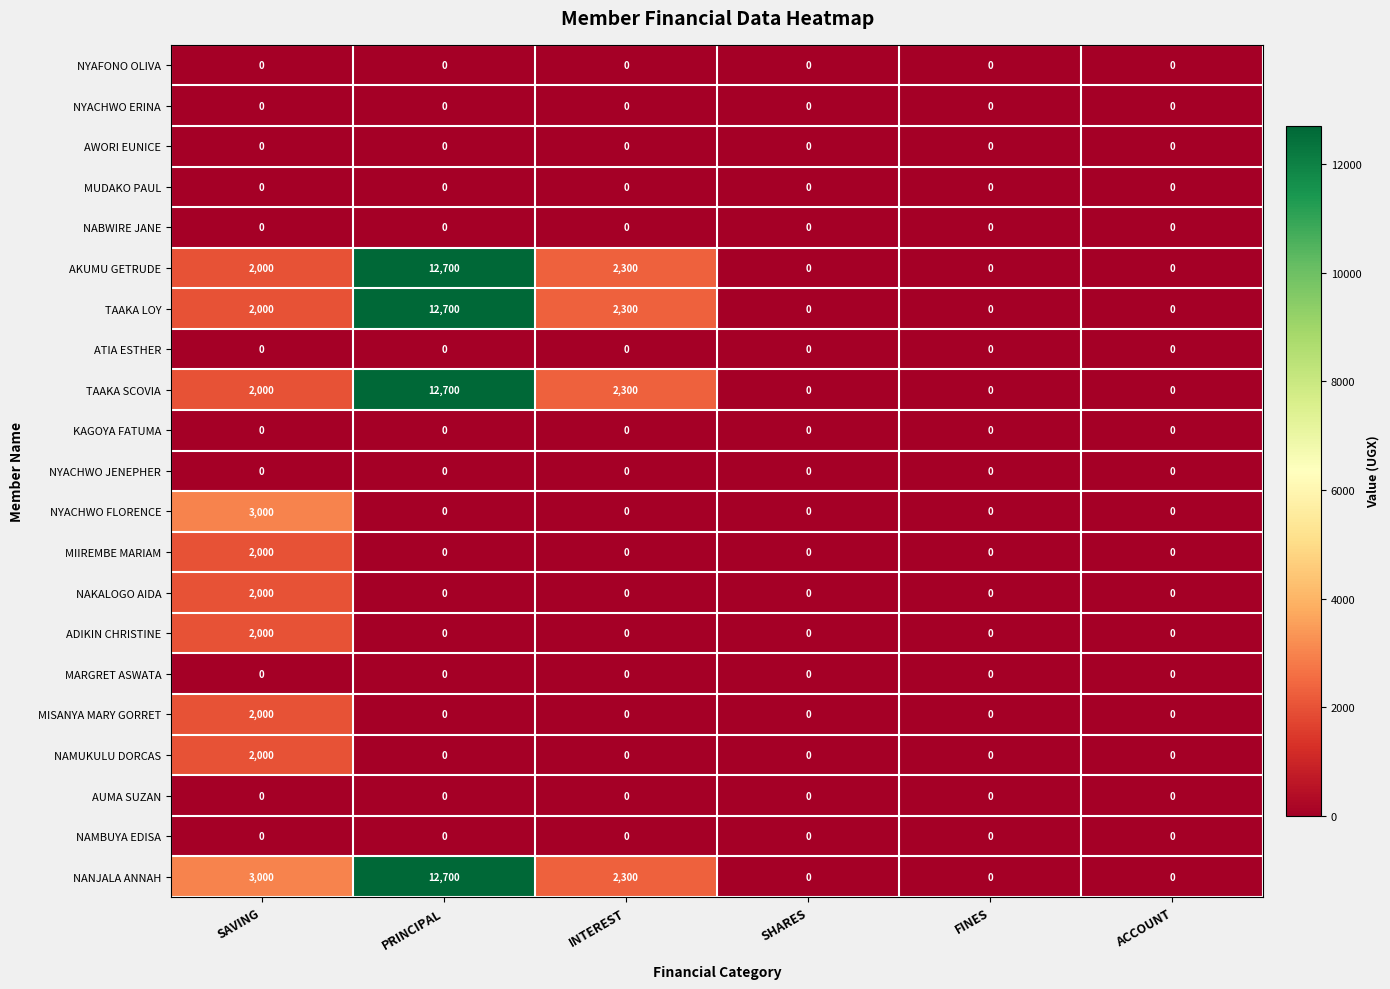

Which series has the largest total across all categories?

NANJALA ANNAH